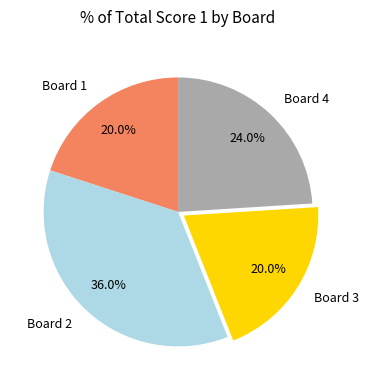

Which has a higher value, Board 2 or Board 3?

Board 2